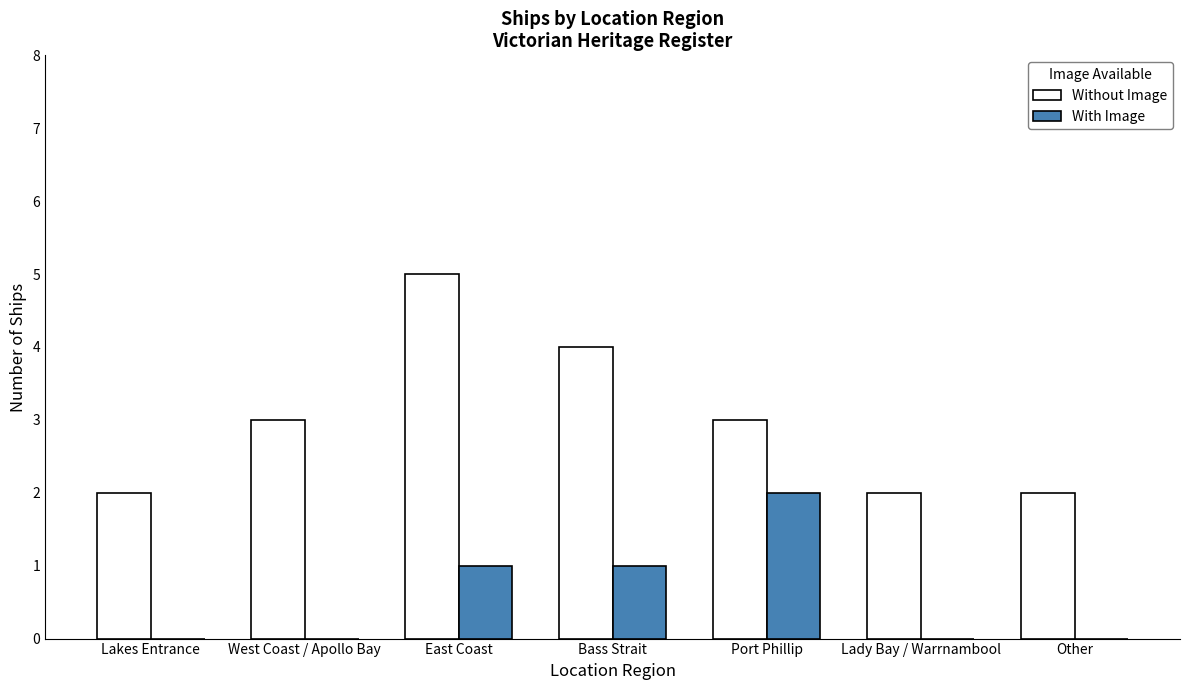

The value of Without Image at Bass Strait is 4. True or false?

True